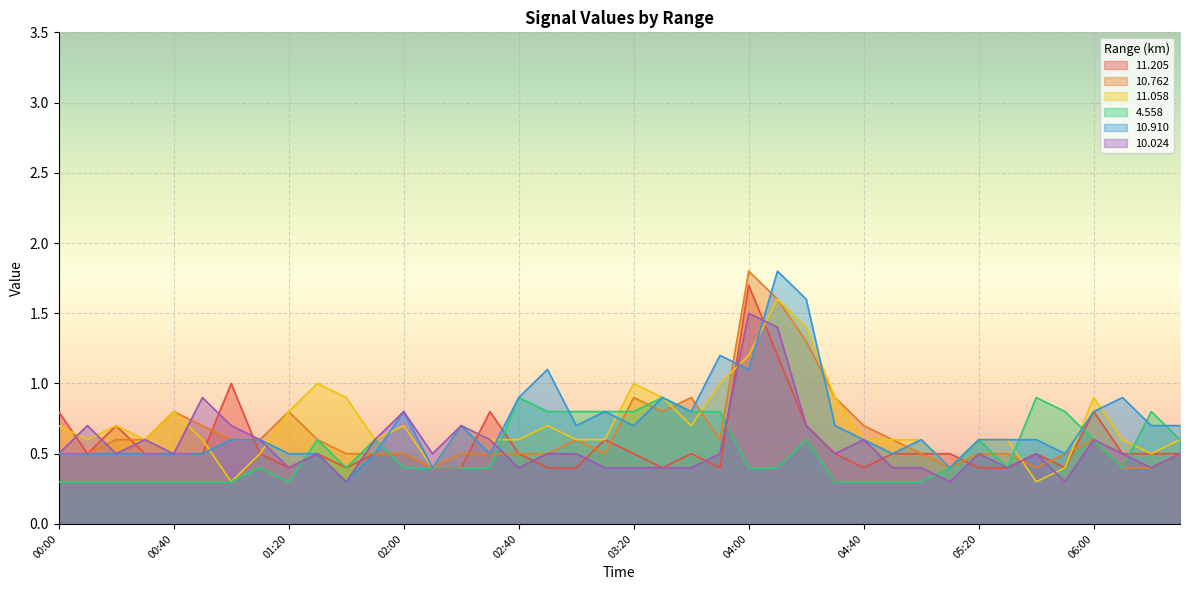

The value of 10.762 at 02:10 is 0.2. True or false?

False